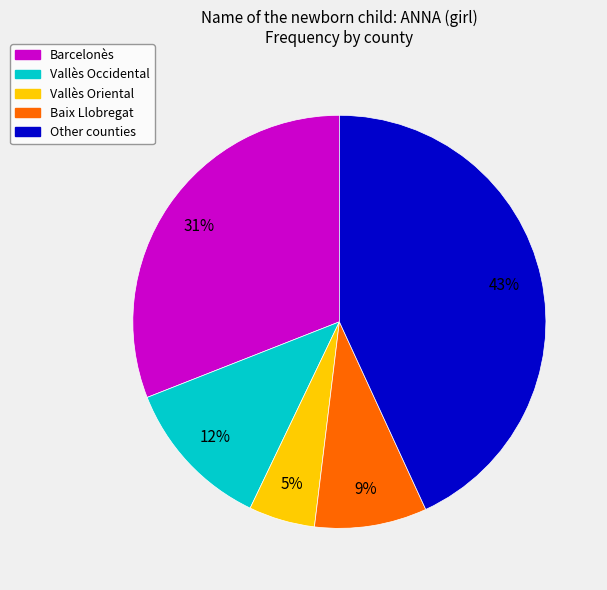

What is the ratio of the value at Other counties to the value at Barcelonès?

1.4